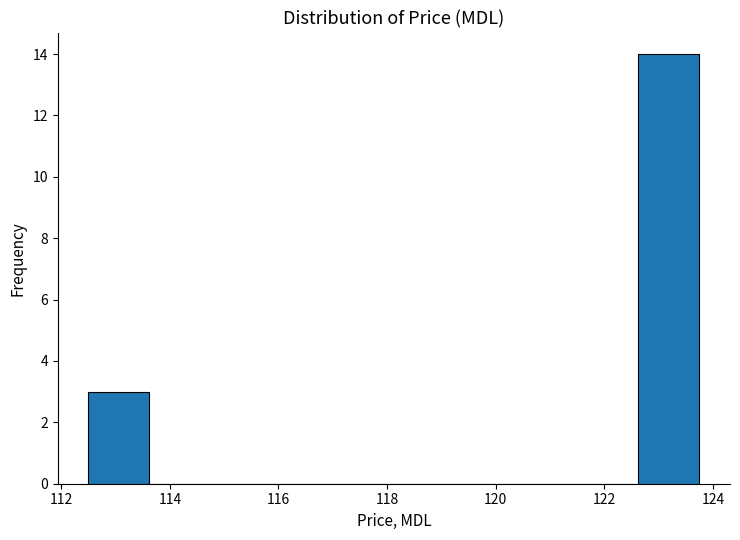

Over which range of the x-axis is the bar tallest?

122.6 to 123.8